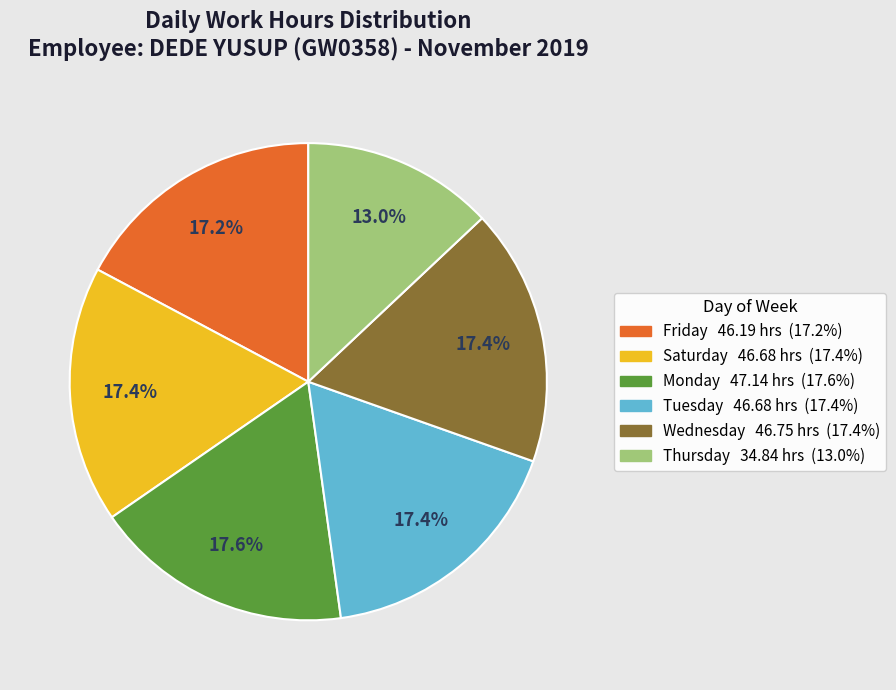

Is there any slice that represents more than half of the pie?

No